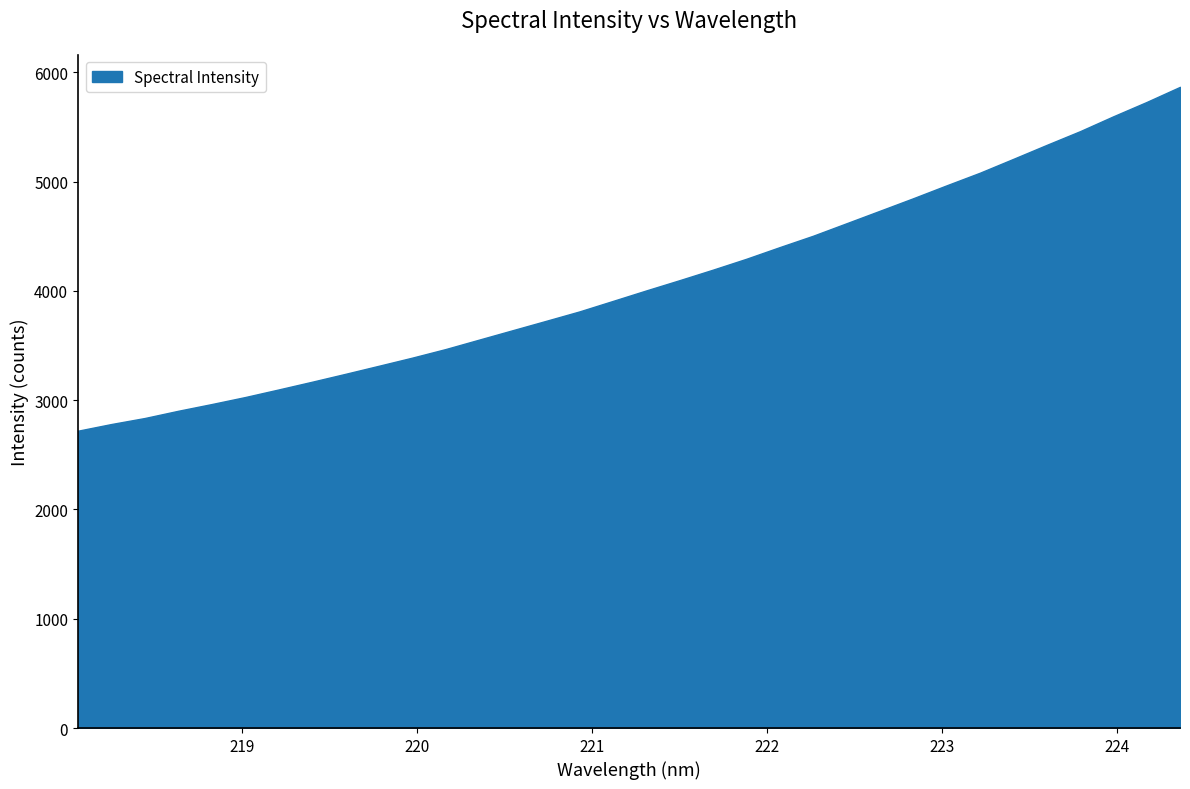

What is the difference between the maximum and minimum values?

3146.3